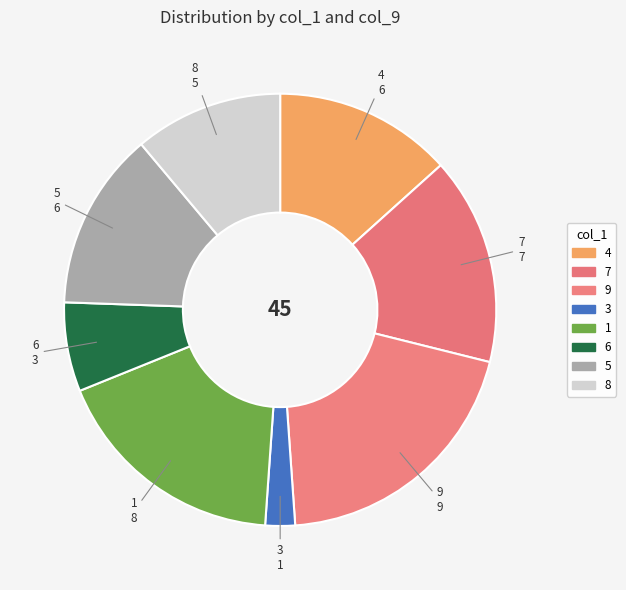

Which slice is the largest?

9